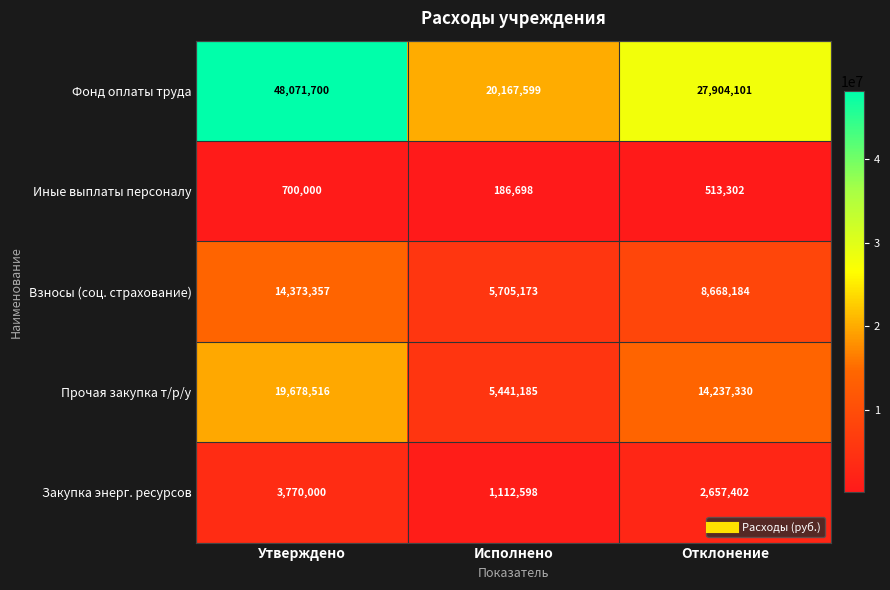

What is the total value across all series at Отклонение?

53980319